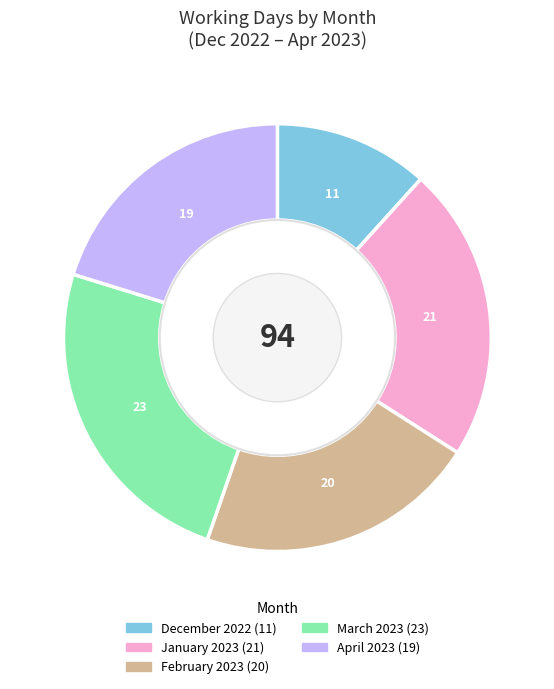

What is the ratio of the value at March 2023 to the value at January 2023?

1.1